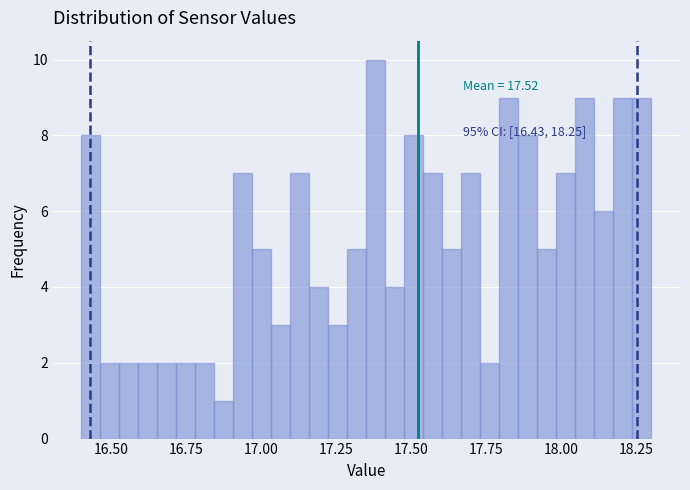

Read against the x-axis, roughly where is the centre of the tallest bar?

17.40